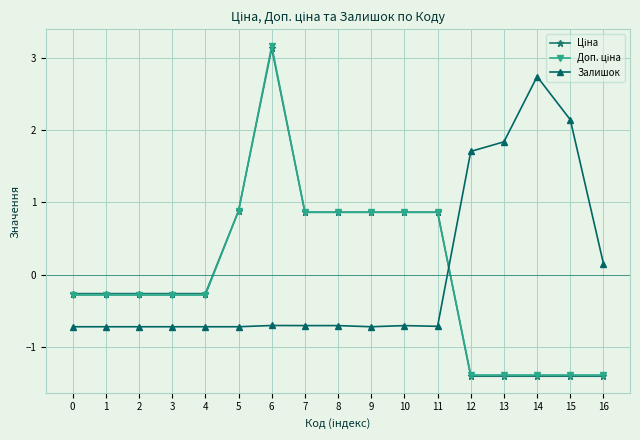

Between 13 and 14, which series saw the biggest shift?

Залишок